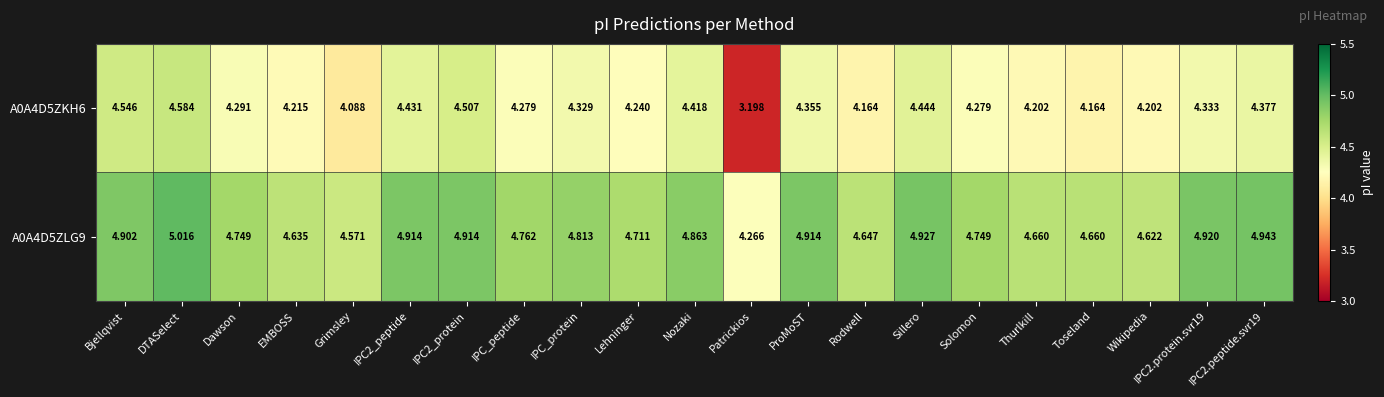

At how many categories does at least one series exceed 3?

21